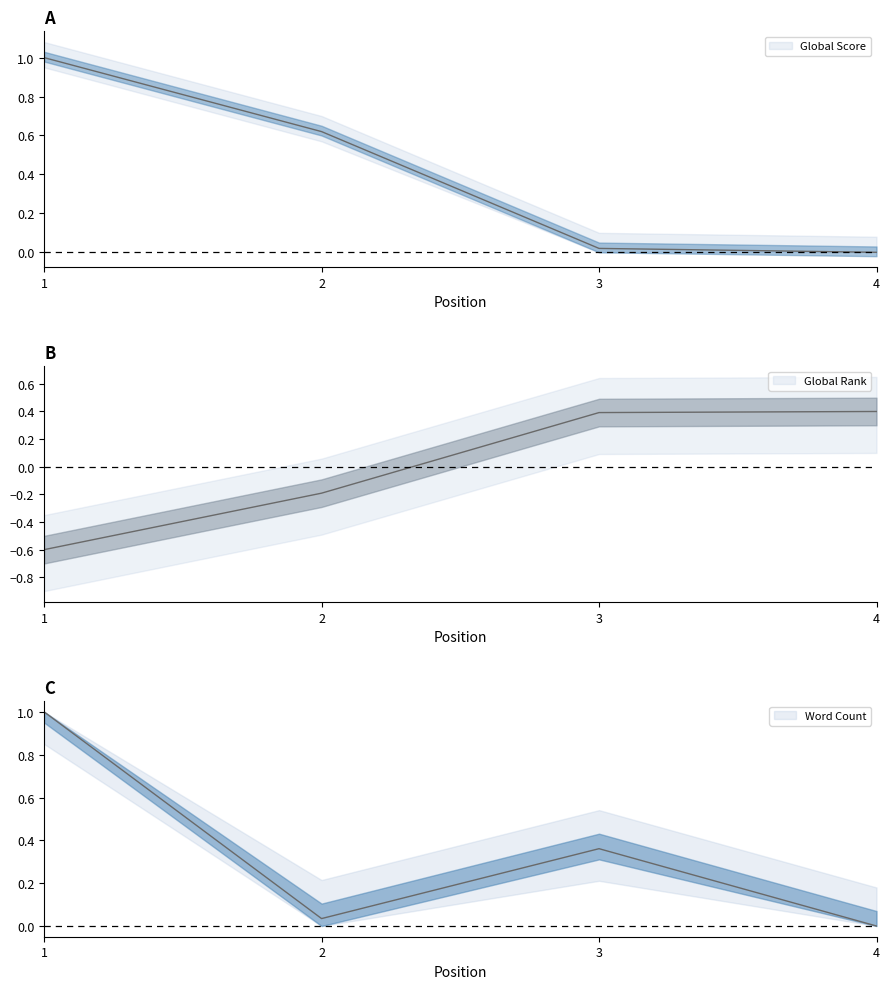

How many data points in Global Rank are above 0?

2